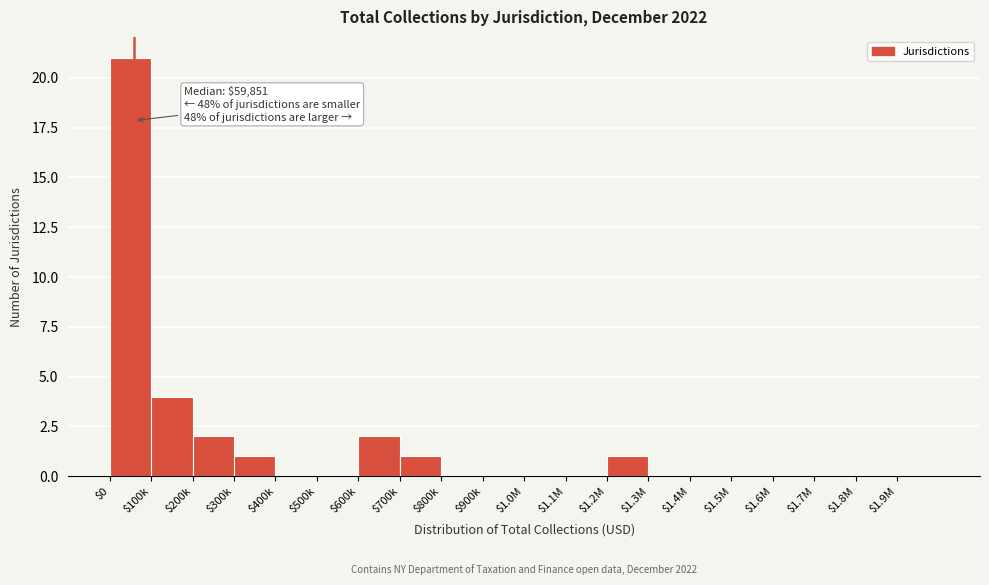

Is it true that the value at $1.4M is 0?

True